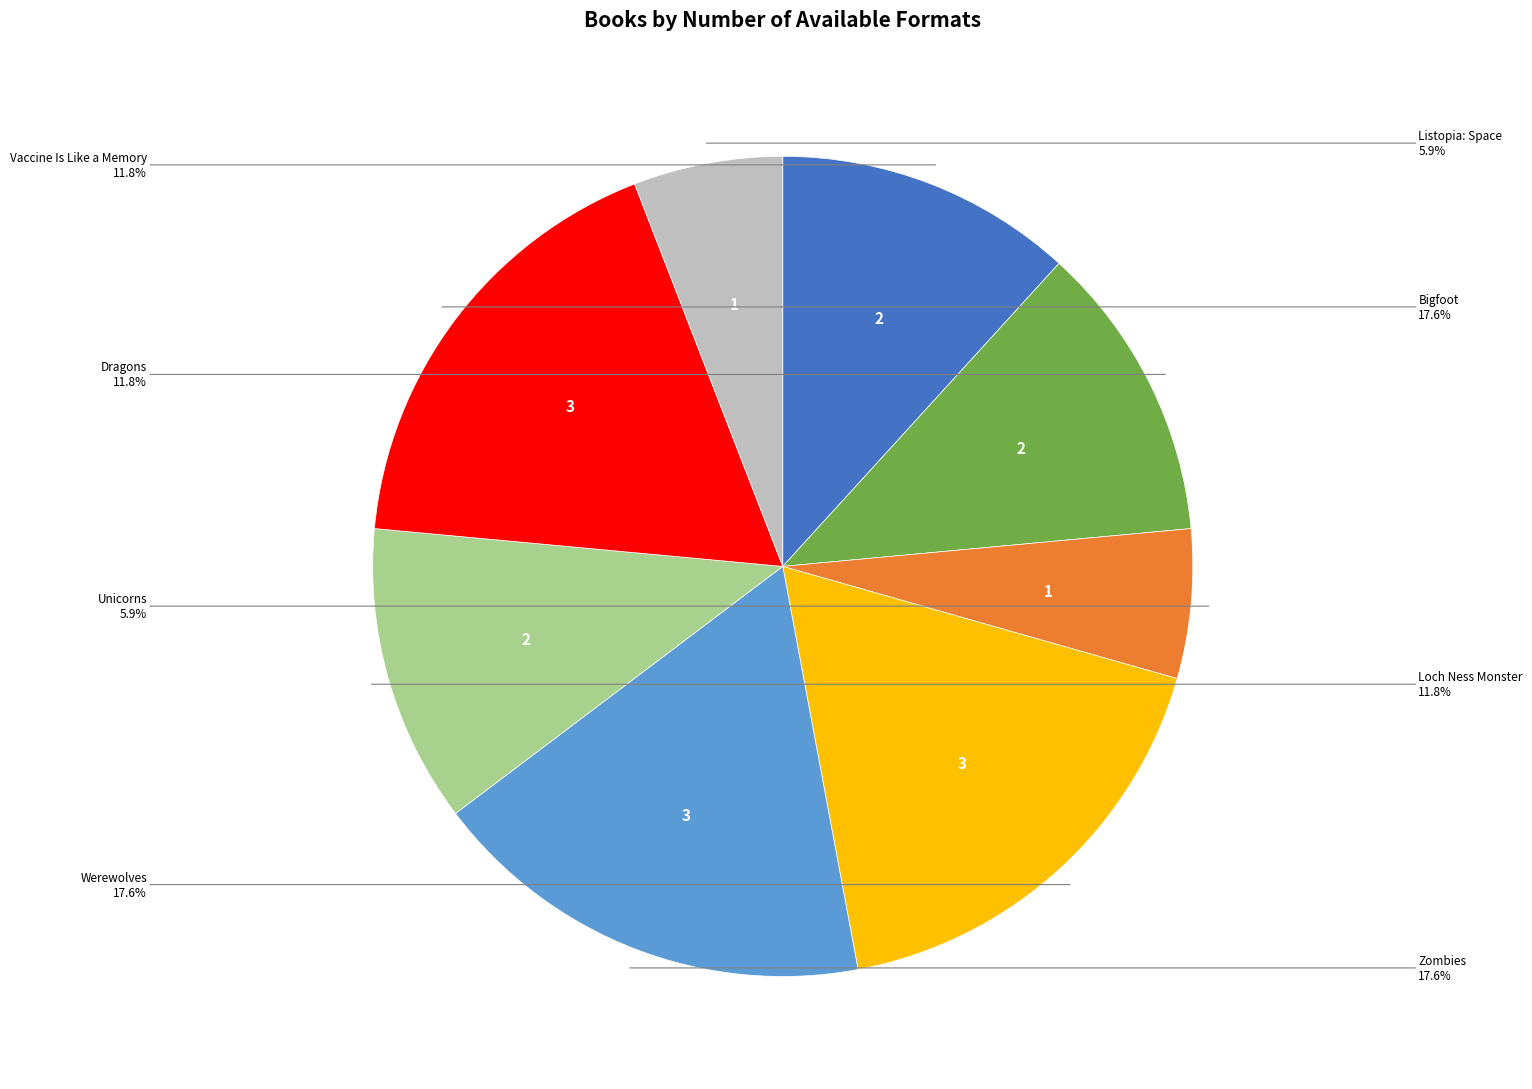

Which has a higher value, Zombies or Loch Ness Monster?

Zombies